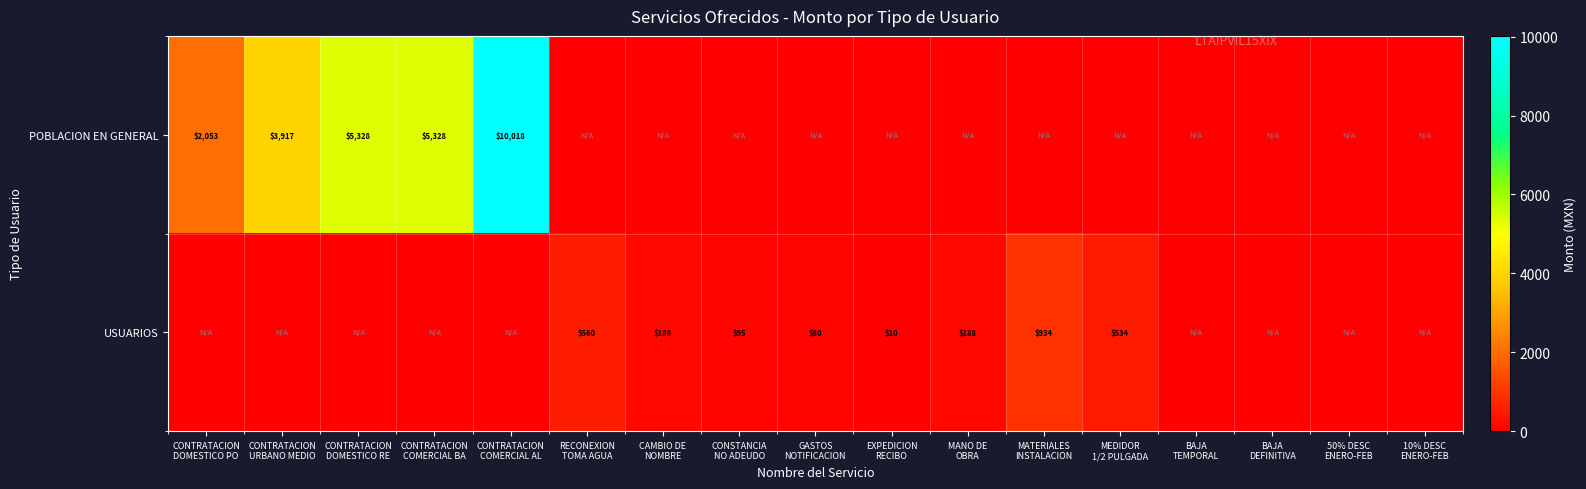

The POBLACION EN GENERAL series shows 0.0 at GASTOS NOTIFICACION. True or false?

True